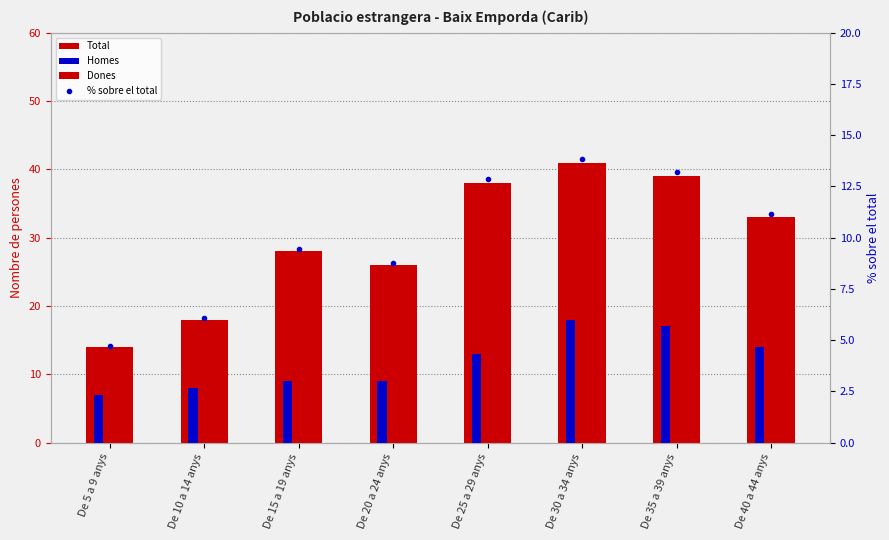

At which label does Homes reach its minimum?

De 5 a 9 anys